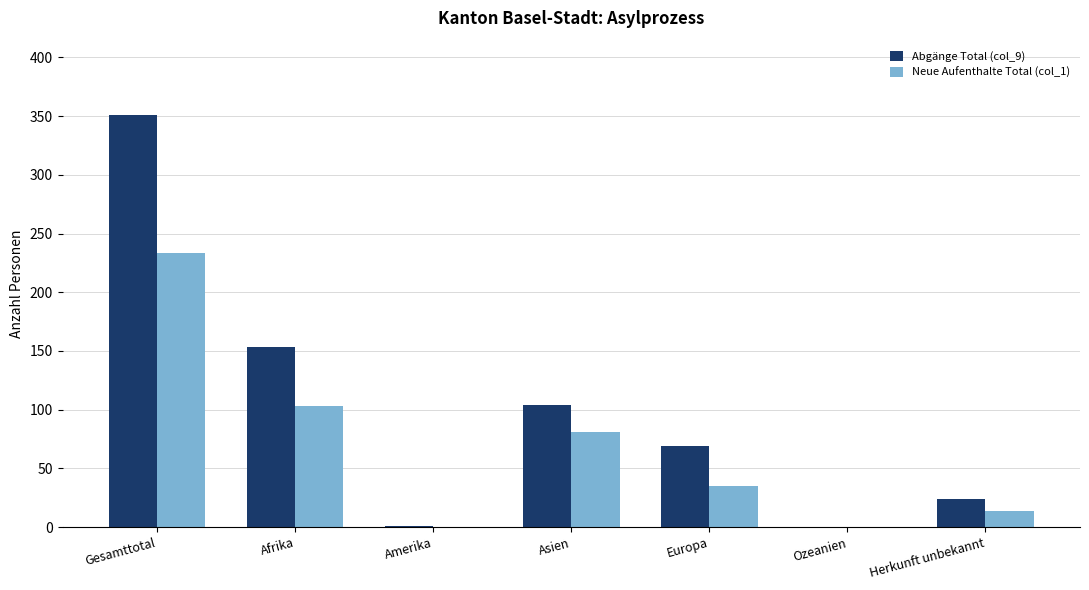

Between Afrika and Ozeanien, which series saw the biggest shift?

Abgänge Total (col_9)